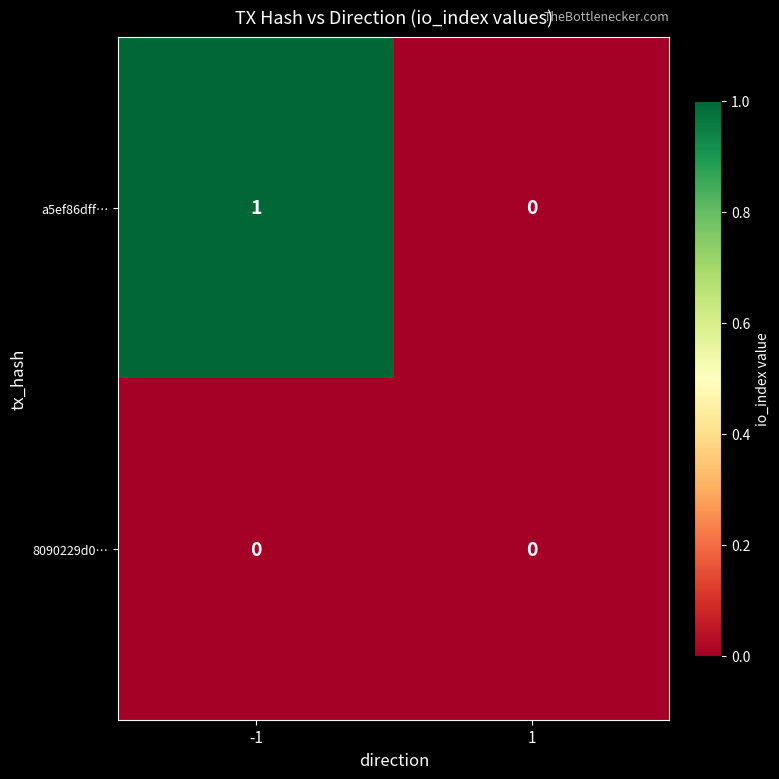

At -1, list the series in order from smallest to largest.

8090229d0…, a5ef86dff…